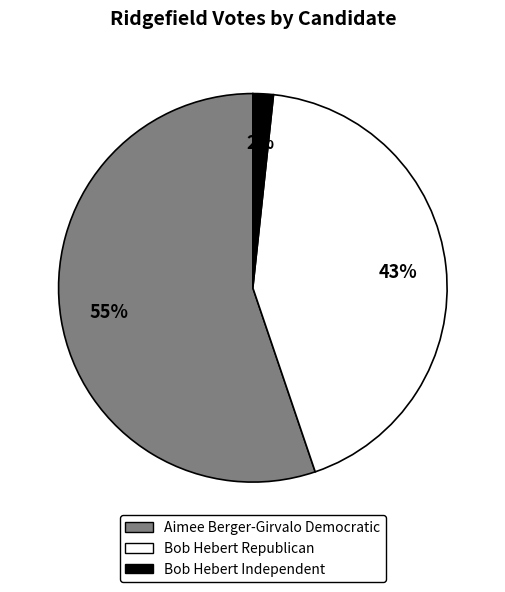

To the nearest percent, what is the average slice percentage?

33%